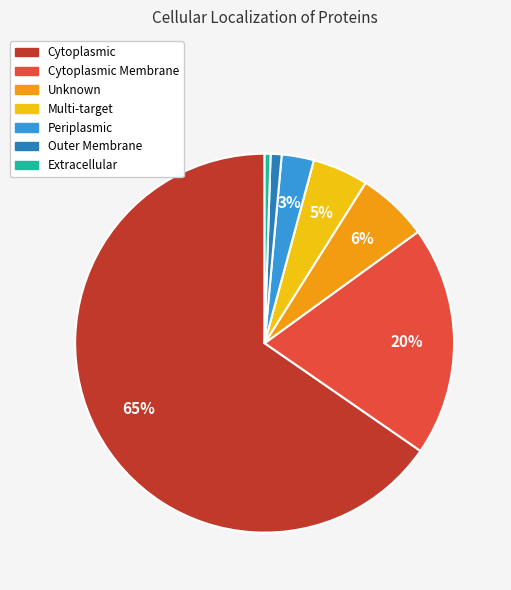

Is there a majority slice in this chart?

Yes